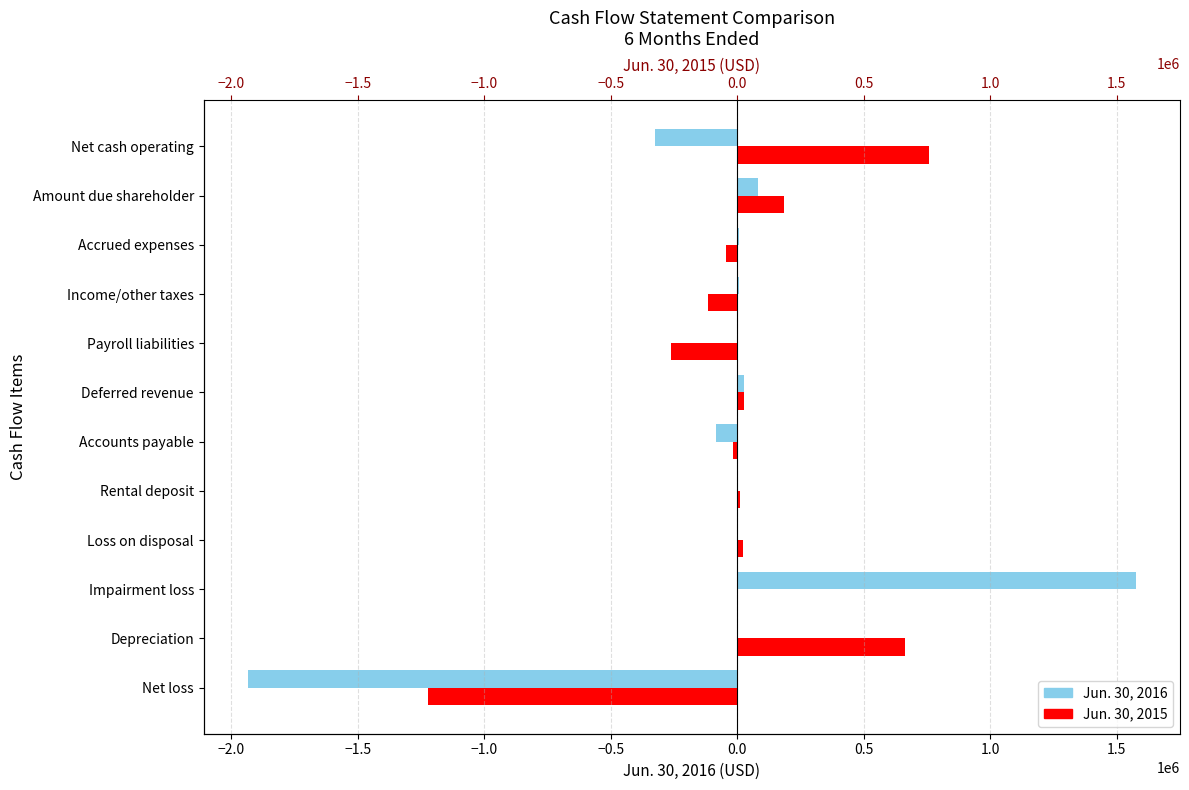

How many negative values does the Jun. 30, 2015 series have?

5